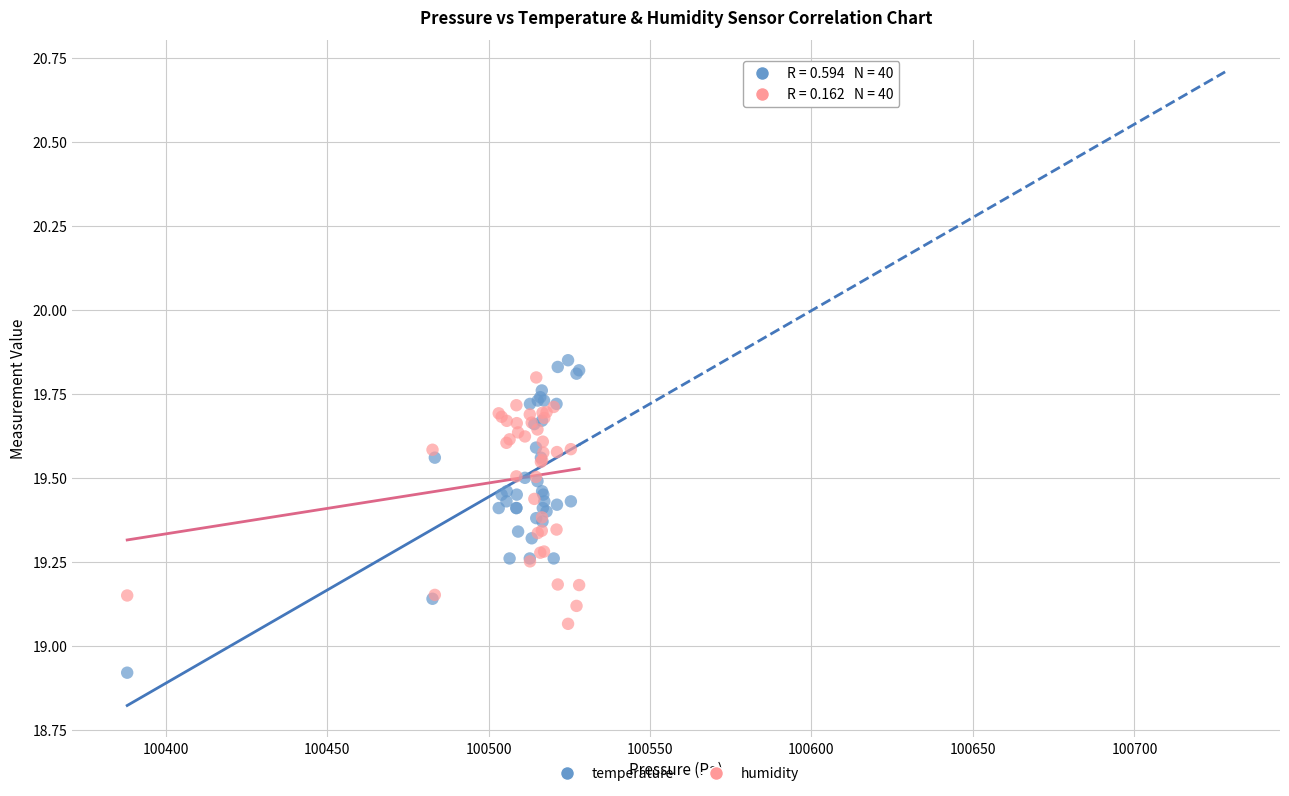

Which series reaches the minimum Y coordinate?

temperature